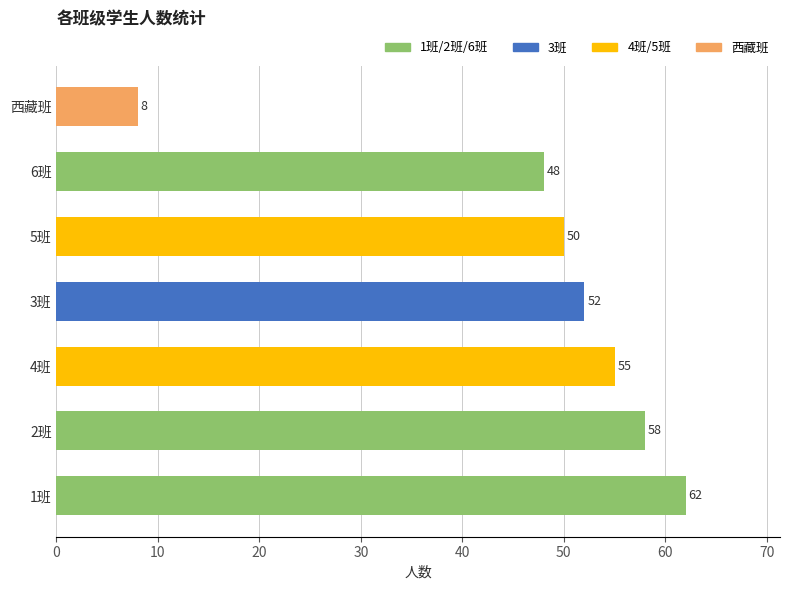

True or false: the data shows 62 at 1班.

True